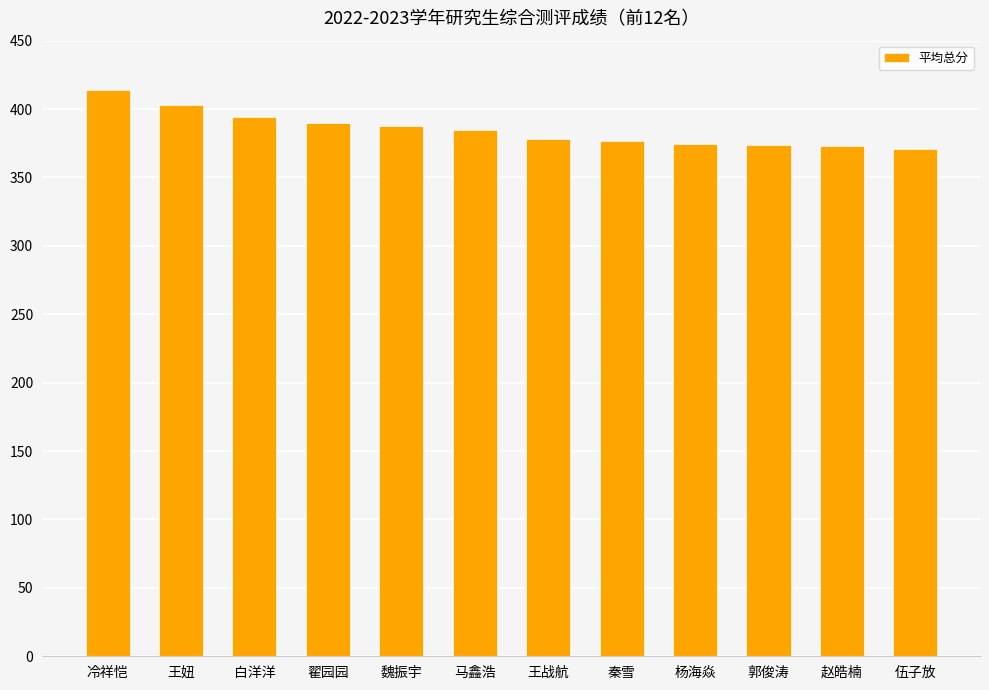

What is the average value?

385.0